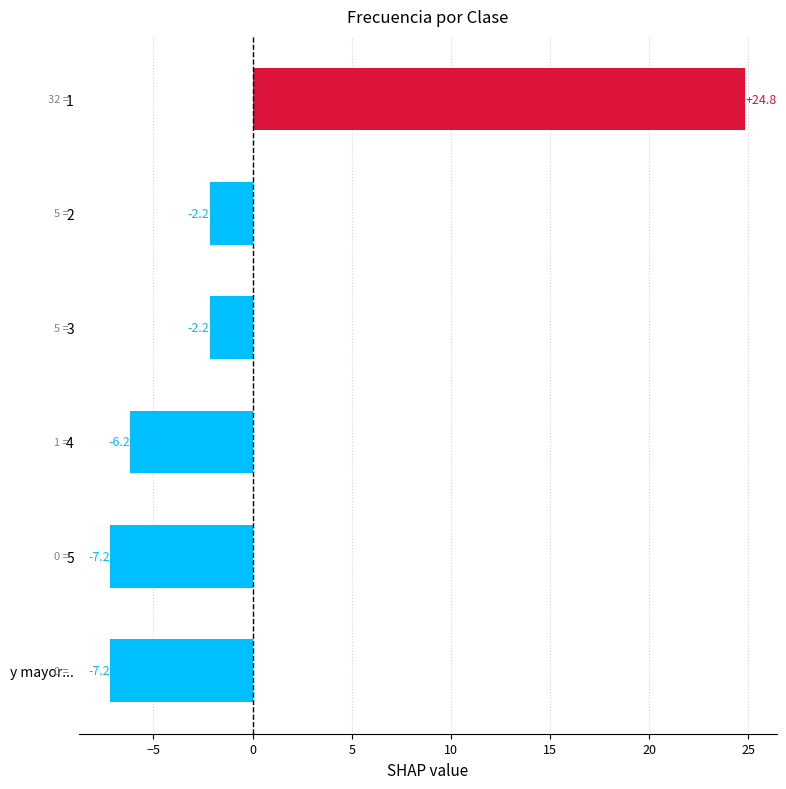

The chart shows a value of 39.4 at 1. True or false?

False